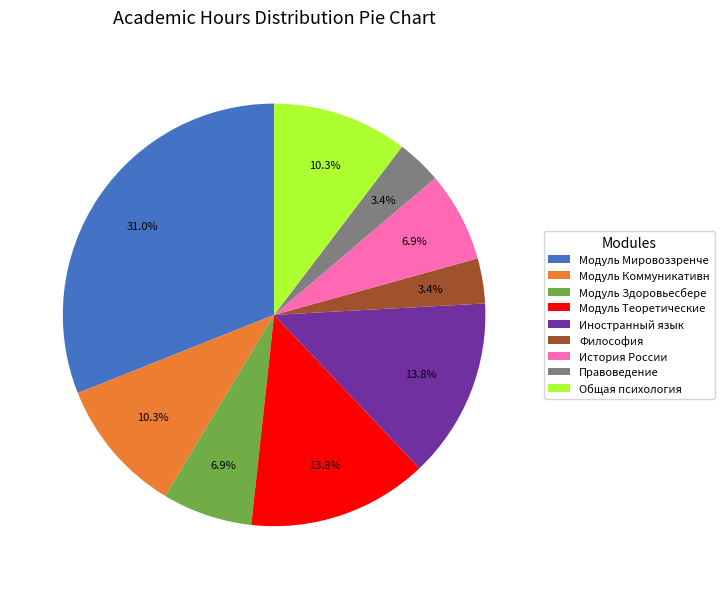

True or false: Правоведение accounts for 3% of the total.

True